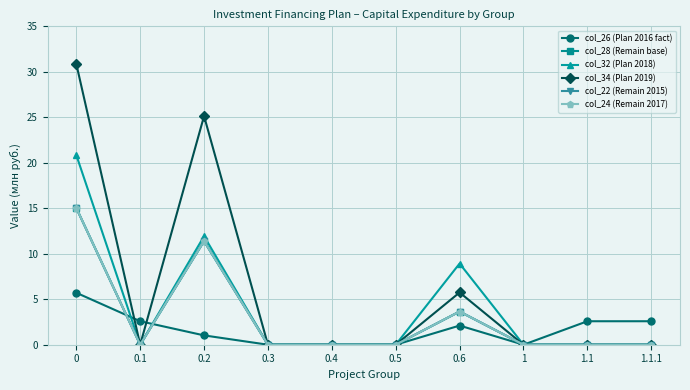

Is this an area chart (filled region under the line)?

No